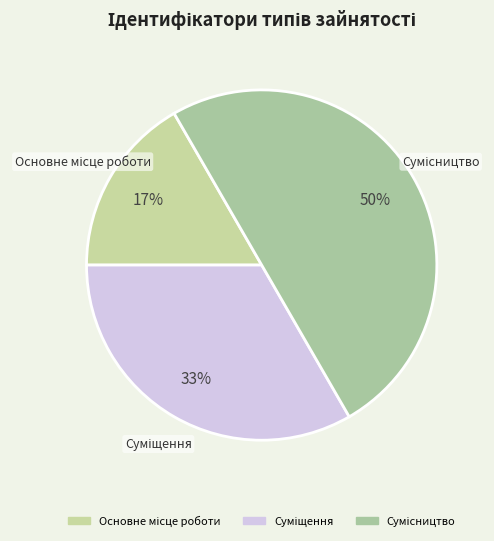

To the nearest percent, what is the average slice percentage?

33%